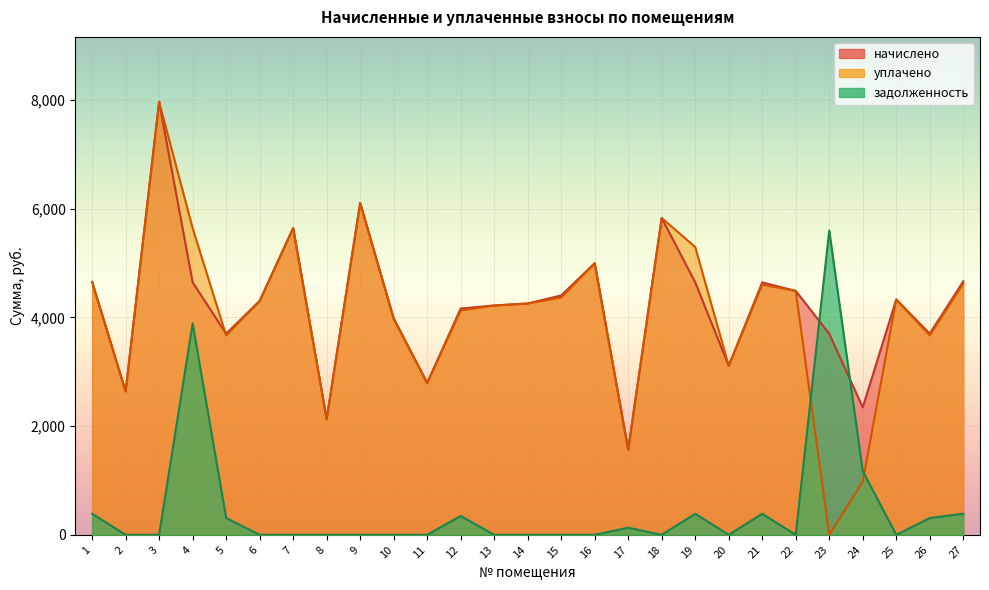

In задолженность, how many points are lower than both neighbors (excluding endpoints)?

4